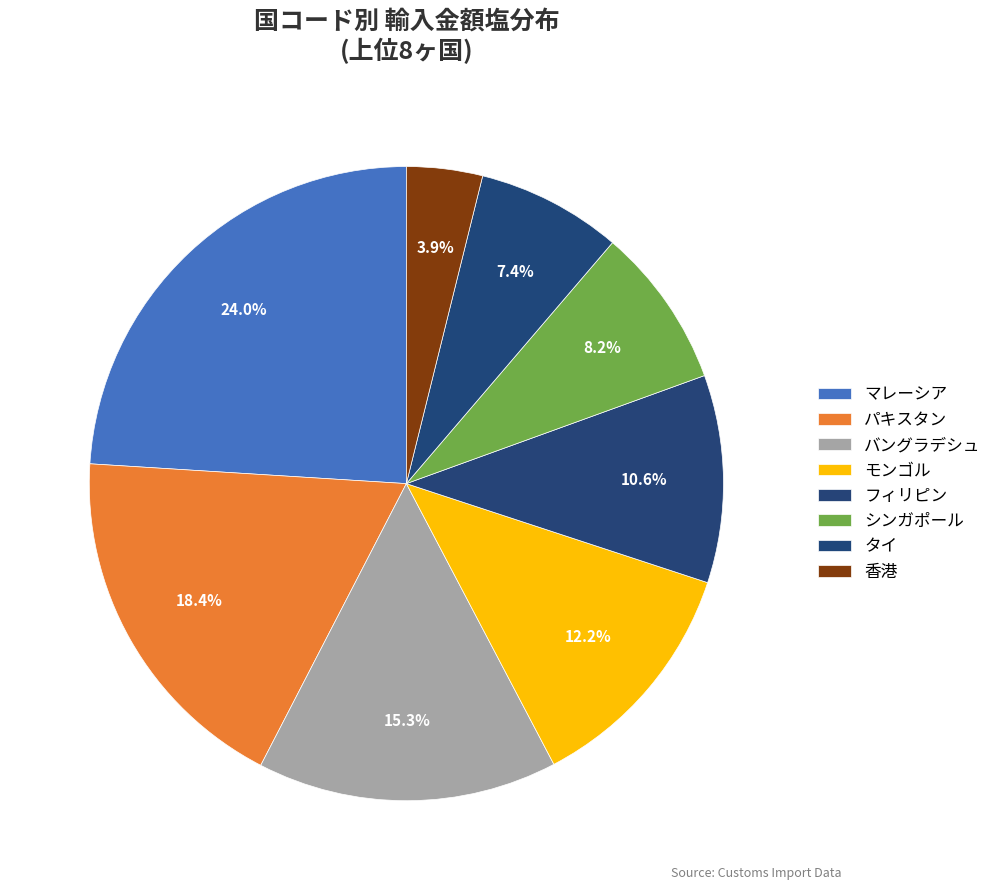

How many slices are in this pie chart?

8